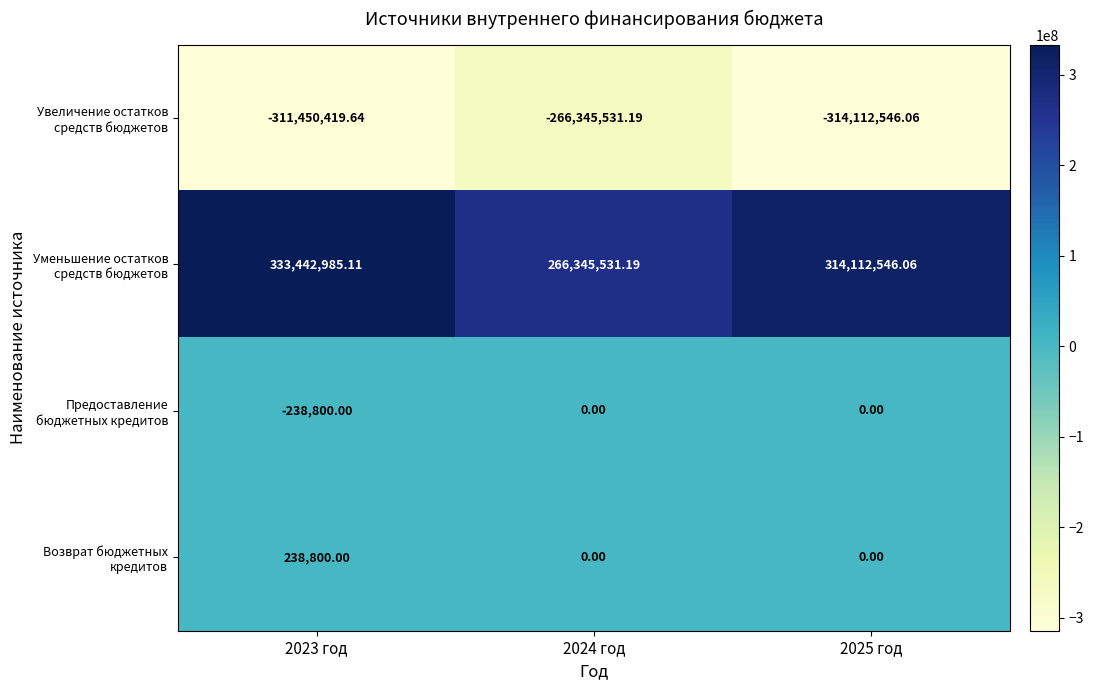

What is the minimum value shown in the chart?

-314112546.1